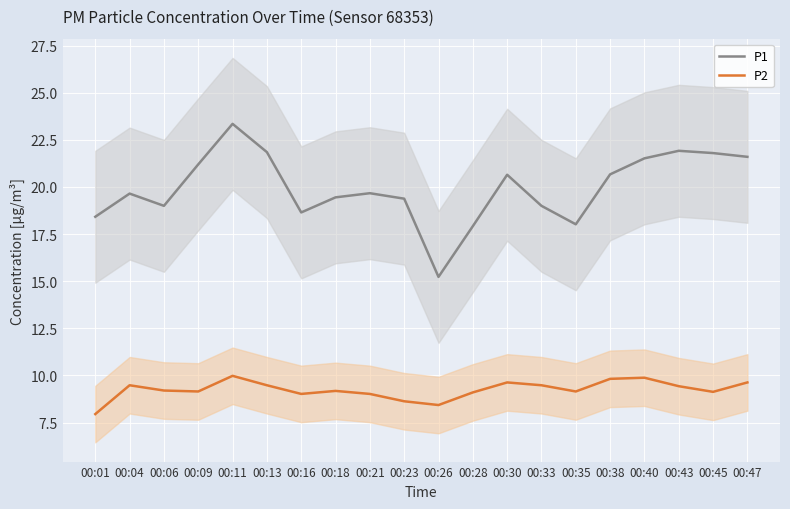

In P1, how many points are higher than both neighbors (excluding endpoints)?

5